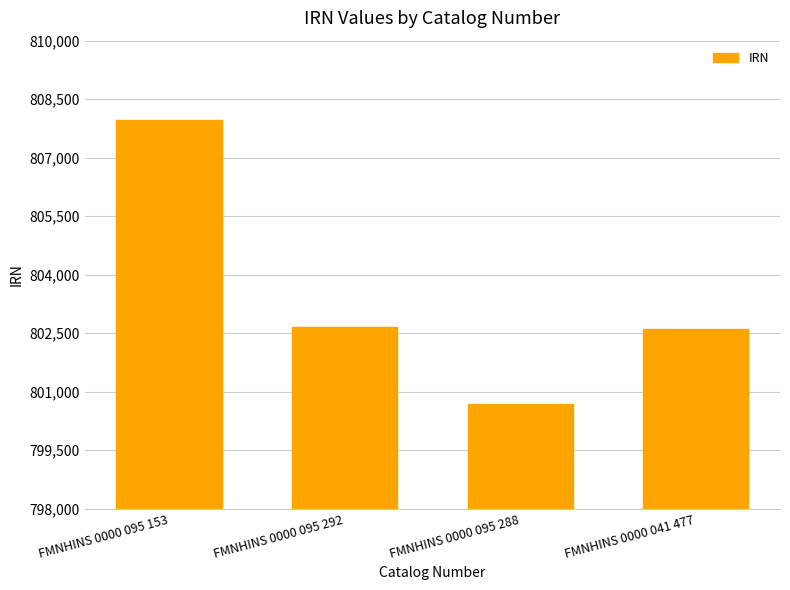

True or false: the data shows 807963 at FMNHINS 0000 095 153.

True